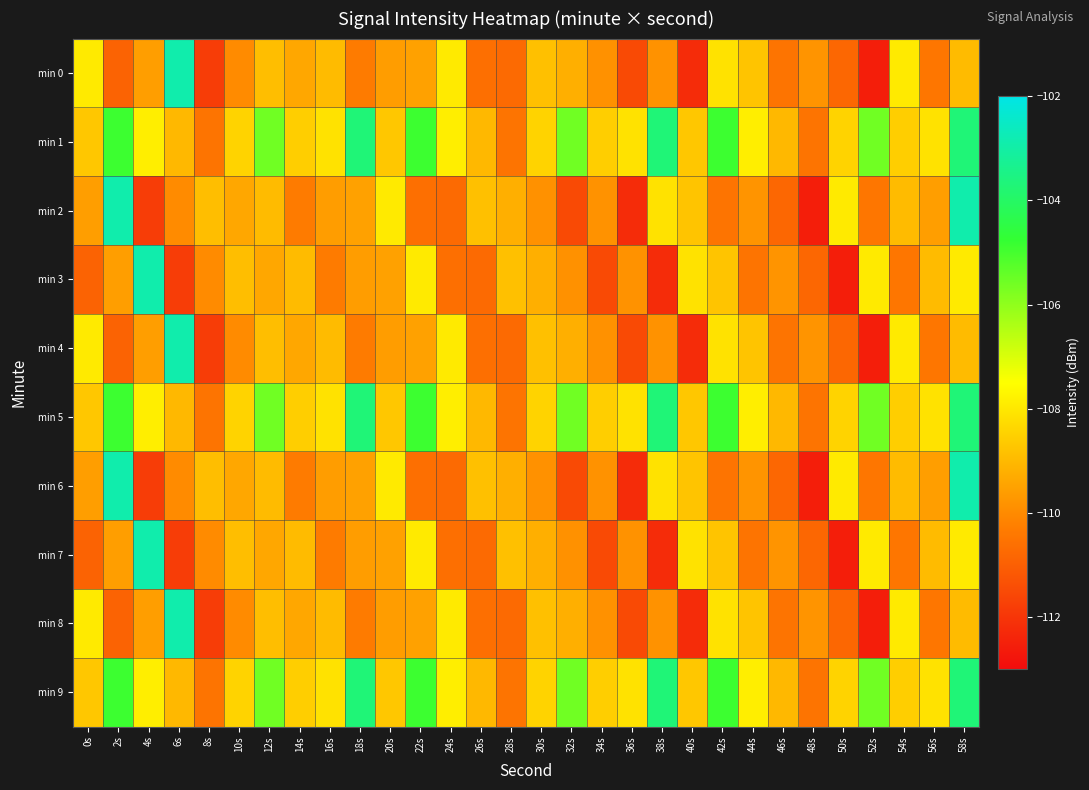

Reading left to right, what are all the values shown in this chart?

min 0: 0s=-107.9	2s=-110.9	4s=-109.6	6s=-102.9	8s=-111.8	10s=-110.0	12s=-108.9	14s=-109.4	16s=-109.0	18s=-110.3	20s=-109.6	22s=-109.5	24s=-107.9	26s=-110.6	28s=-110.8	30s=-108.9	32s=-109.2	34s=-109.8	36s=-111.5	38s=-109.8	40s=-112.2	42s=-108.1	44s=-108.8	46s=-110.5	48s=-109.8	50s=-110.8	52s=-112.6	54s=-107.9	56s=-110.5	58s=-109.0
min 1: 0s=-108.7	2s=-104.9	4s=-107.9	6s=-109.0	8s=-110.5	10s=-108.4	12s=-105.6	14s=-108.5	16s=-108.1	18s=-103.7	20s=-108.7	22s=-104.9	24s=-107.9	26s=-109.0	28s=-110.5	30s=-108.4	32s=-105.6	34s=-108.5	36s=-108.1	38s=-103.7	40s=-108.7	42s=-104.9	44s=-107.9	46s=-109.0	48s=-110.5	50s=-108.4	52s=-105.6	54s=-108.5	56s=-108.1	58s=-103.7
min 2: 0s=-109.6	2s=-102.9	4s=-111.8	6s=-110.0	8s=-108.9	10s=-109.4	12s=-109.0	14s=-110.3	16s=-109.6	18s=-109.5	20s=-107.9	22s=-110.6	24s=-110.8	26s=-108.9	28s=-109.2	30s=-109.8	32s=-111.5	34s=-109.8	36s=-112.2	38s=-108.1	40s=-108.8	42s=-110.5	44s=-109.8	46s=-110.8	48s=-112.6	50s=-107.9	52s=-110.5	54s=-109.0	56s=-109.6	58s=-102.9
min 3: 0s=-110.9	2s=-109.6	4s=-102.9	6s=-111.8	8s=-110.0	10s=-108.9	12s=-109.4	14s=-109.0	16s=-110.3	18s=-109.6	20s=-109.5	22s=-107.9	24s=-110.6	26s=-110.8	28s=-108.9	30s=-109.2	32s=-109.8	34s=-111.5	36s=-109.8	38s=-112.2	40s=-108.1	42s=-108.8	44s=-110.5	46s=-109.8	48s=-110.8	50s=-112.6	52s=-107.9	54s=-110.5	56s=-109.0	58s=-107.9
min 4: 0s=-107.9	2s=-110.9	4s=-109.6	6s=-102.9	8s=-111.8	10s=-110.0	12s=-108.9	14s=-109.4	16s=-109.0	18s=-110.3	20s=-109.6	22s=-109.5	24s=-107.9	26s=-110.6	28s=-110.8	30s=-108.9	32s=-109.2	34s=-109.8	36s=-111.5	38s=-109.8	40s=-112.2	42s=-108.1	44s=-108.8	46s=-110.5	48s=-109.8	50s=-110.8	52s=-112.6	54s=-107.9	56s=-110.5	58s=-109.0
min 5: 0s=-108.7	2s=-104.9	4s=-107.9	6s=-109.0	8s=-110.5	10s=-108.4	12s=-105.6	14s=-108.5	16s=-108.1	18s=-103.7	20s=-108.7	22s=-104.9	24s=-107.9	26s=-109.0	28s=-110.5	30s=-108.4	32s=-105.6	34s=-108.5	36s=-108.1	38s=-103.7	40s=-108.7	42s=-104.9	44s=-107.9	46s=-109.0	48s=-110.5	50s=-108.4	52s=-105.6	54s=-108.5	56s=-108.1	58s=-103.7
min 6: 0s=-109.6	2s=-102.9	4s=-111.8	6s=-110.0	8s=-108.9	10s=-109.4	12s=-109.0	14s=-110.3	16s=-109.6	18s=-109.5	20s=-107.9	22s=-110.6	24s=-110.8	26s=-108.9	28s=-109.2	30s=-109.8	32s=-111.5	34s=-109.8	36s=-112.2	38s=-108.1	40s=-108.8	42s=-110.5	44s=-109.8	46s=-110.8	48s=-112.6	50s=-107.9	52s=-110.5	54s=-109.0	56s=-109.6	58s=-102.9
min 7: 0s=-110.9	2s=-109.6	4s=-102.9	6s=-111.8	8s=-110.0	10s=-108.9	12s=-109.4	14s=-109.0	16s=-110.3	18s=-109.6	20s=-109.5	22s=-107.9	24s=-110.6	26s=-110.8	28s=-108.9	30s=-109.2	32s=-109.8	34s=-111.5	36s=-109.8	38s=-112.2	40s=-108.1	42s=-108.8	44s=-110.5	46s=-109.8	48s=-110.8	50s=-112.6	52s=-107.9	54s=-110.5	56s=-109.0	58s=-107.9
min 8: 0s=-107.9	2s=-110.9	4s=-109.6	6s=-102.9	8s=-111.8	10s=-110.0	12s=-108.9	14s=-109.4	16s=-109.0	18s=-110.3	20s=-109.6	22s=-109.5	24s=-107.9	26s=-110.6	28s=-110.8	30s=-108.9	32s=-109.2	34s=-109.8	36s=-111.5	38s=-109.8	40s=-112.2	42s=-108.1	44s=-108.8	46s=-110.5	48s=-109.8	50s=-110.8	52s=-112.6	54s=-107.9	56s=-110.5	58s=-109.0
min 9: 0s=-108.7	2s=-104.9	4s=-107.9	6s=-109.0	8s=-110.5	10s=-108.4	12s=-105.6	14s=-108.5	16s=-108.1	18s=-103.7	20s=-108.7	22s=-104.9	24s=-107.9	26s=-109.0	28s=-110.5	30s=-108.4	32s=-105.6	34s=-108.5	36s=-108.1	38s=-103.7	40s=-108.7	42s=-104.9	44s=-107.9	46s=-109.0	48s=-110.5	50s=-108.4	52s=-105.6	54s=-108.5	56s=-108.1	58s=-103.7